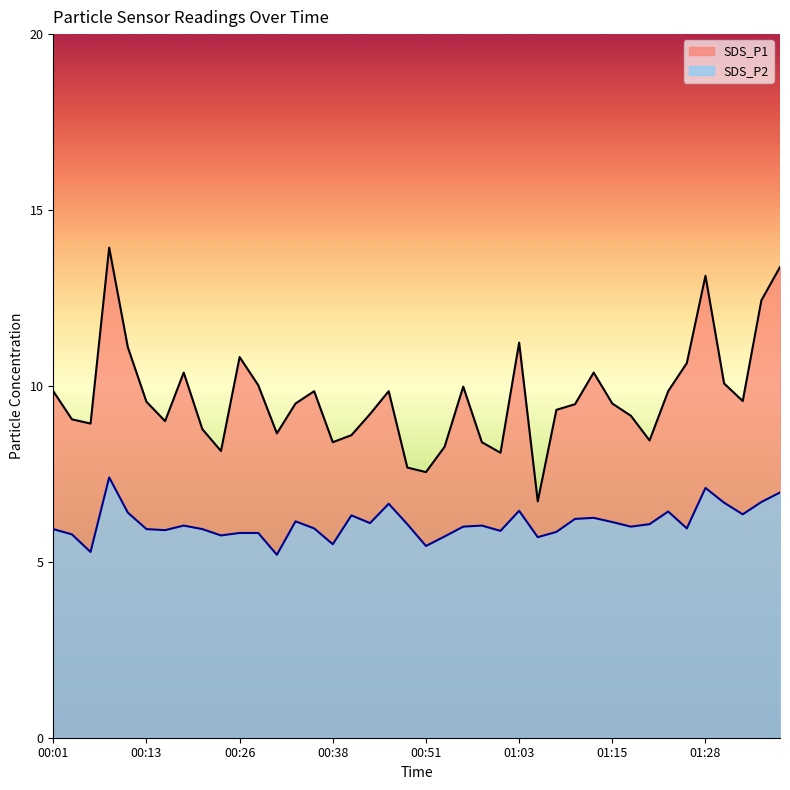

What is the sum of all SDS_P1 values?

386.9